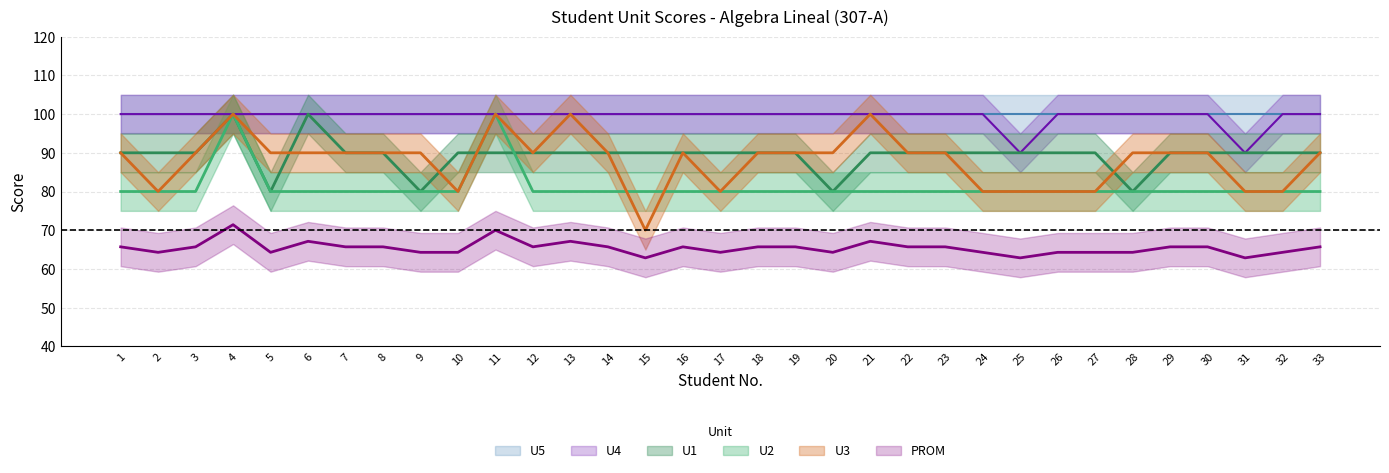

Rank the series at 19 from lowest to highest value.

PROM, U2, U1, U3, U4